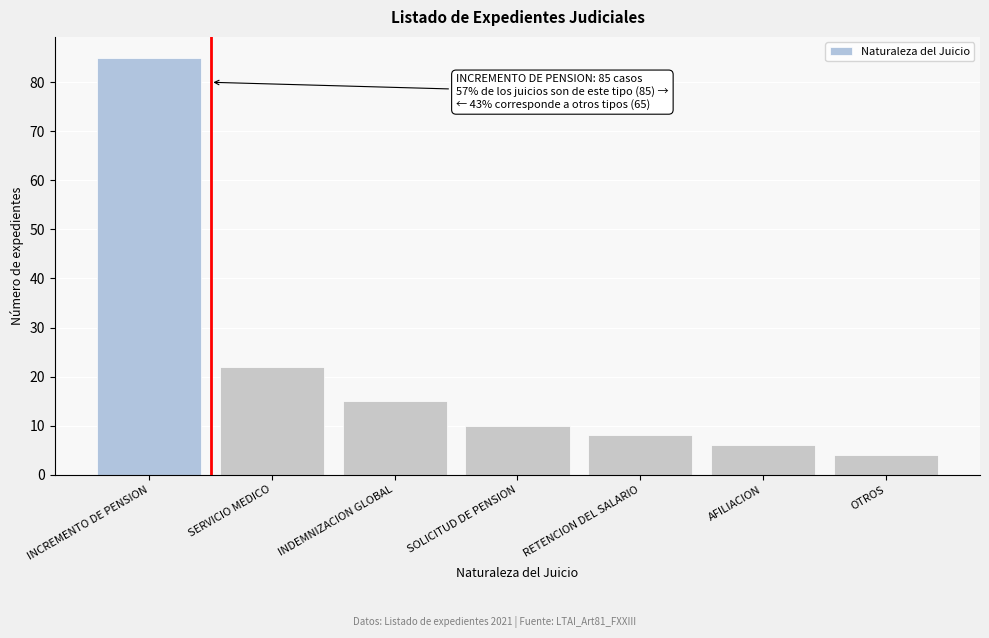

Reading left to right, list all the values displayed in this chart.

85	22	15	10	8	6	4